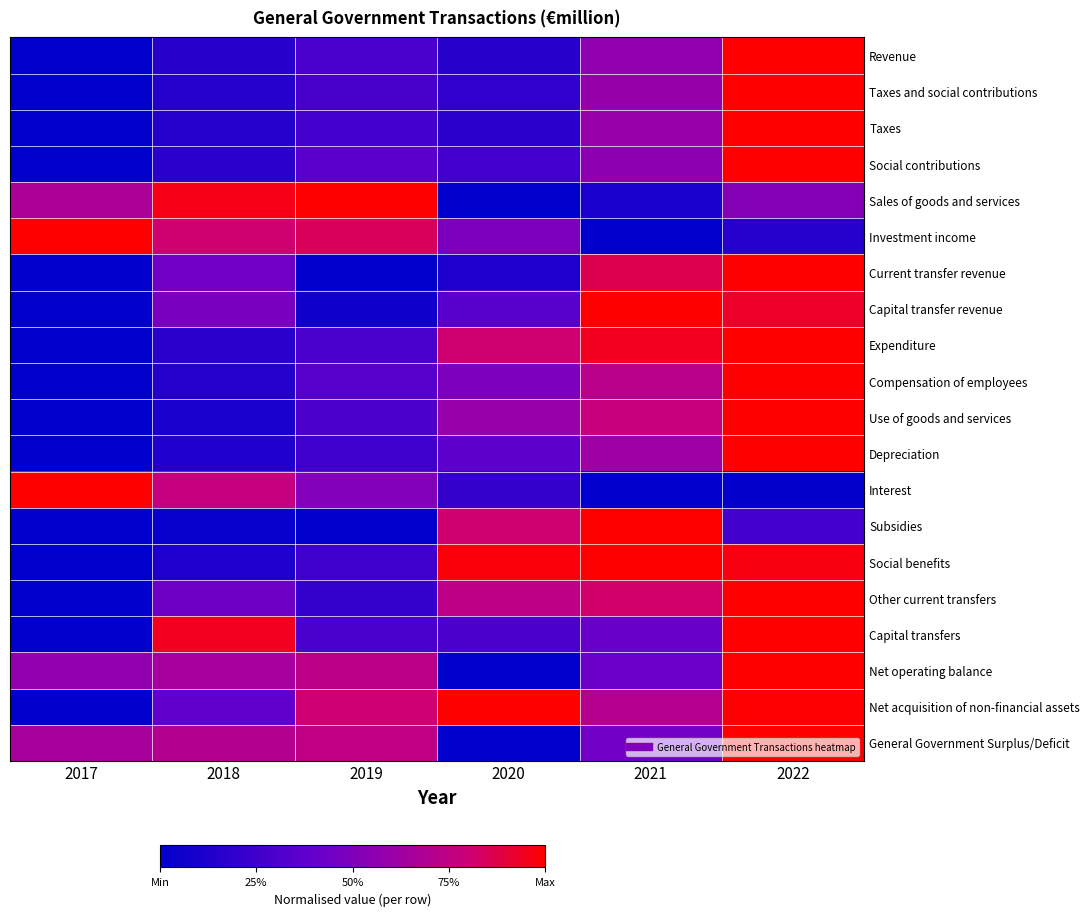

Rank the series at 2020 from highest to lowest value.

Net acquisition of non-financial assets, Social benefits, Subsidies, Expenditure, Other current transfers, Use of goods and services, Compensation of employees, Investment income, Depreciation, Capital transfer revenue, Capital transfers, Social contributions, Interest, Taxes and social contributions, Taxes, Revenue, Current transfer revenue, Sales of goods and services, Net operating balance, General Government Surplus/Deficit